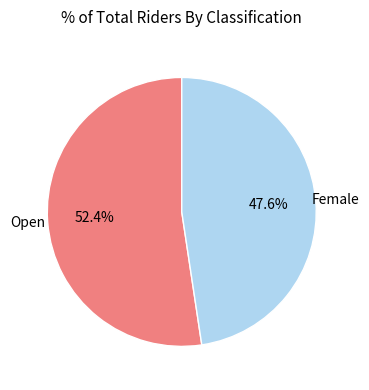

Which category has the biggest portion of the pie?

Open